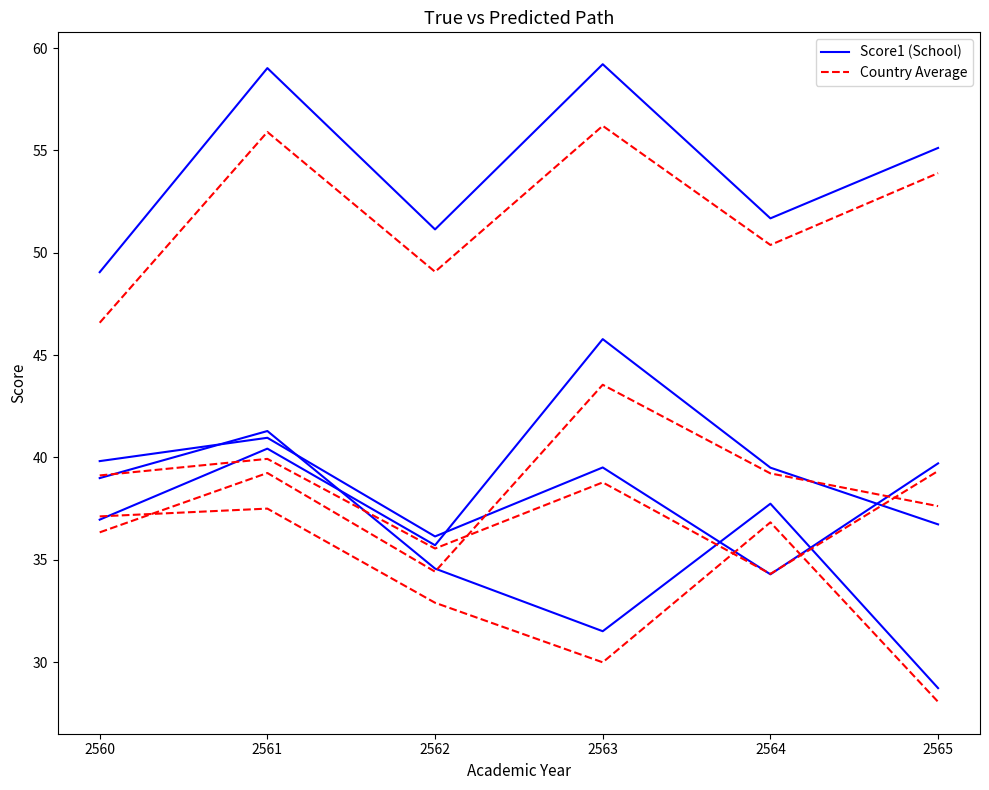

List the series in order of their peak value, lowest first.

Country Average, Score1 (School)